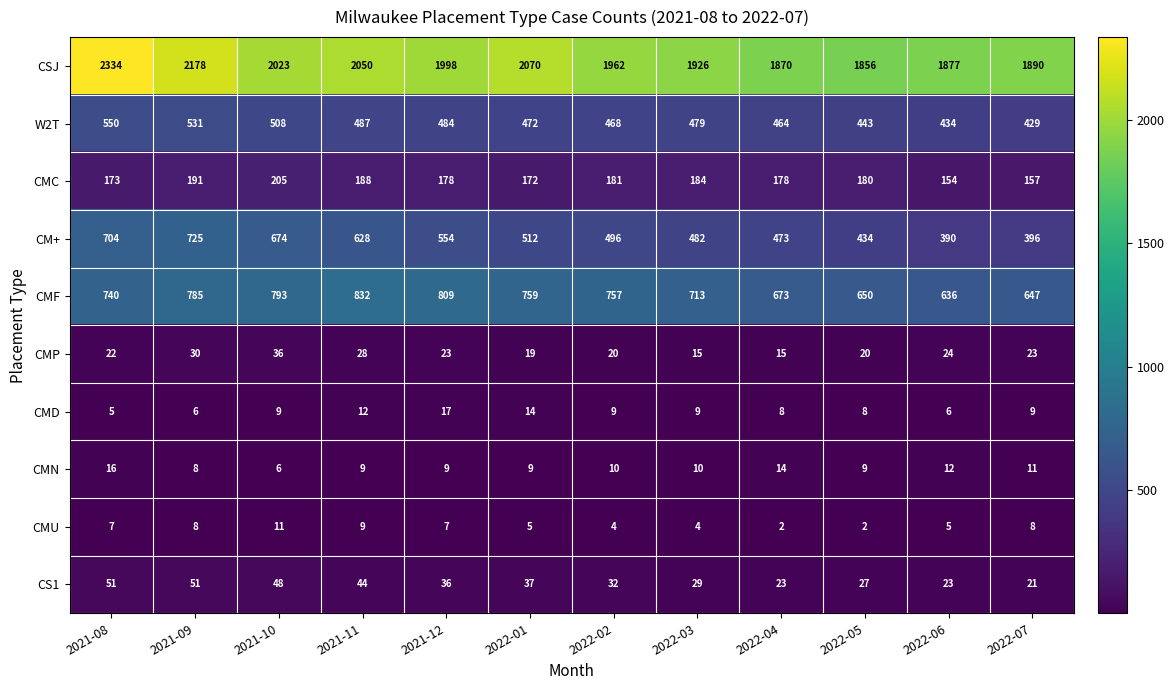

At which label does CMU reach its peak?

2021-10